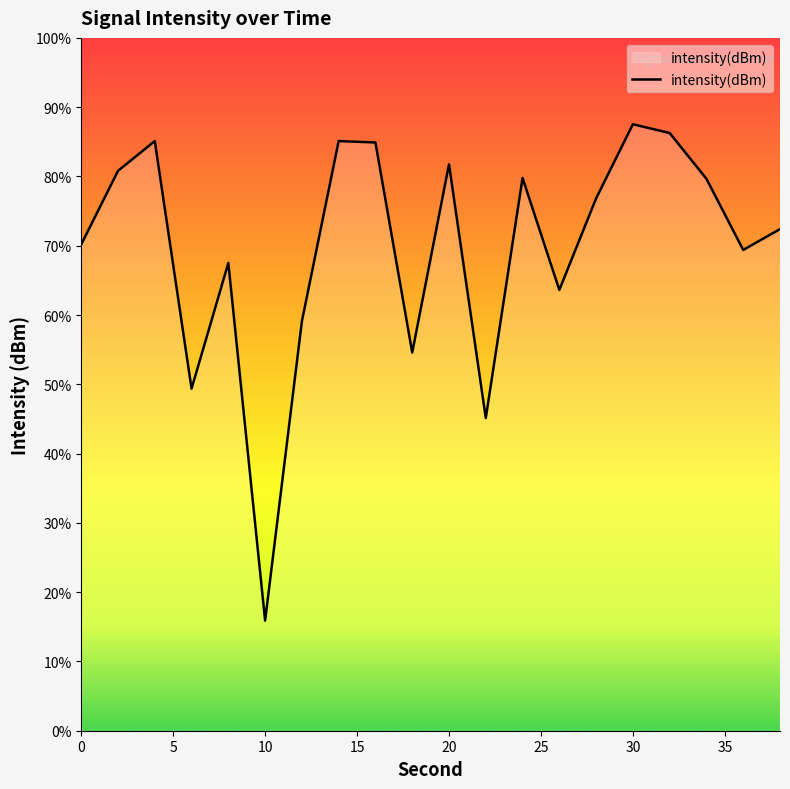

What is the difference between the maximum and minimum values?

71.6